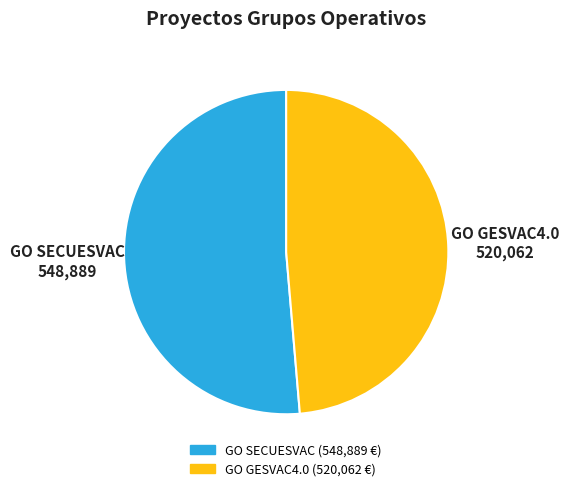

True or false: GO SECUESVAC accounts for 66% of the total.

False